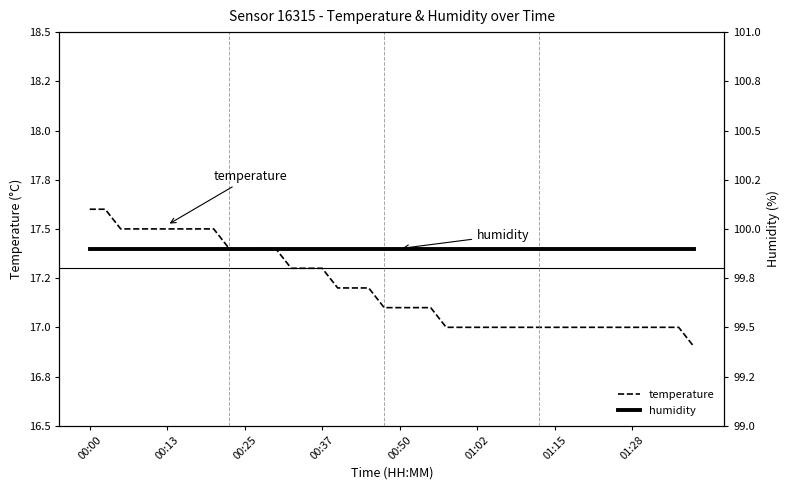

True or false: temperature and humidity cross at least once.

False